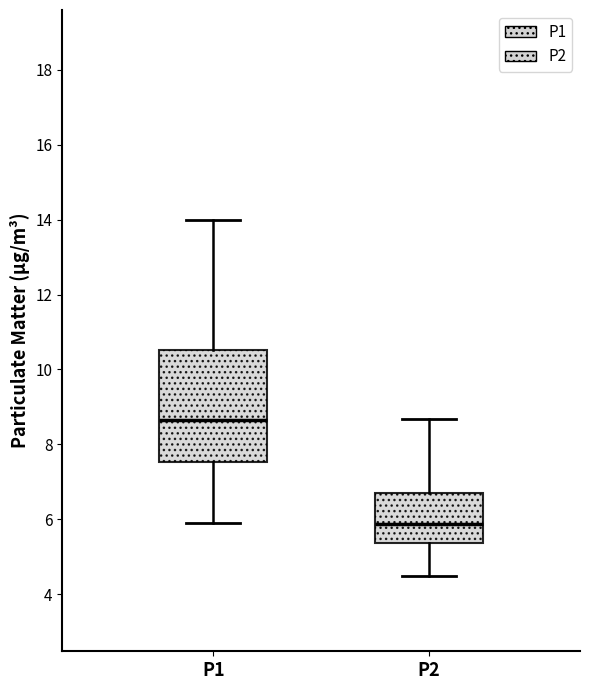

Comparing the boxes themselves (not the whiskers), which one is the tallest?

P1